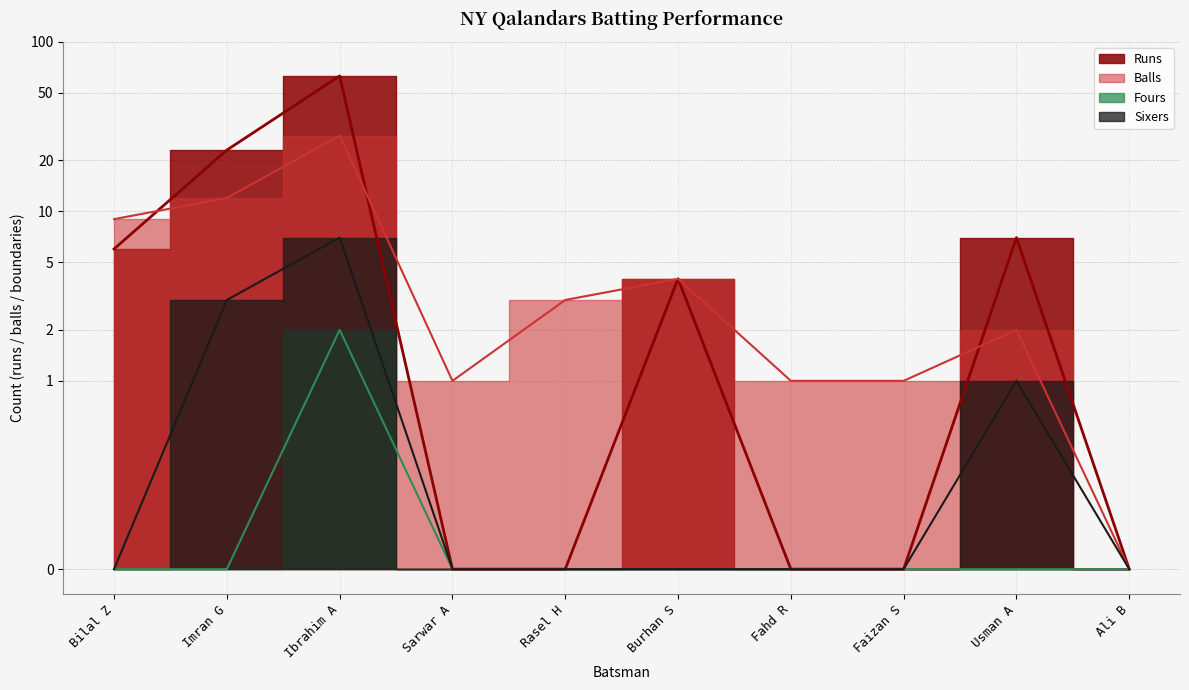

At how many categories does at least one series exceed 17?

2